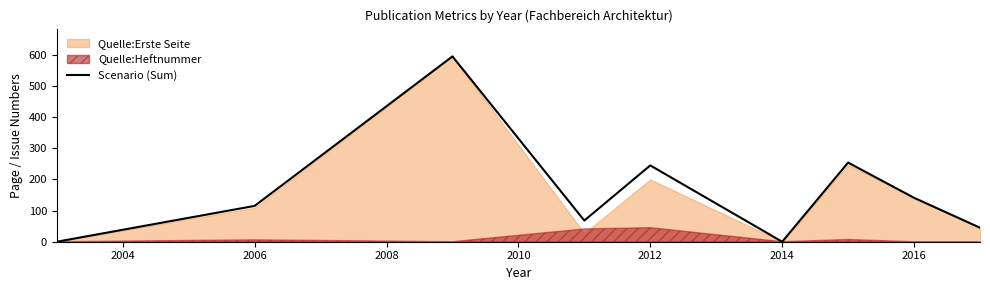

Reading left to right, what are all the values shown in this chart?

0	115	595	68	245	0	254	141	45